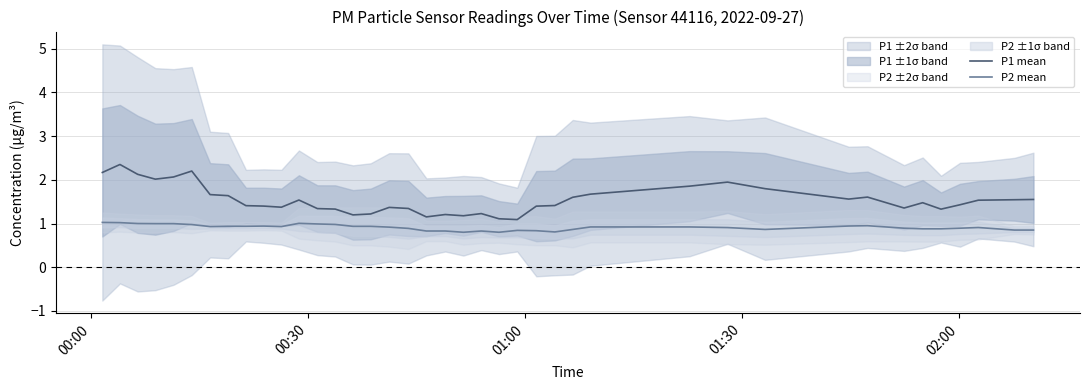

What is the lowest value of the P1 mean series?

1.1